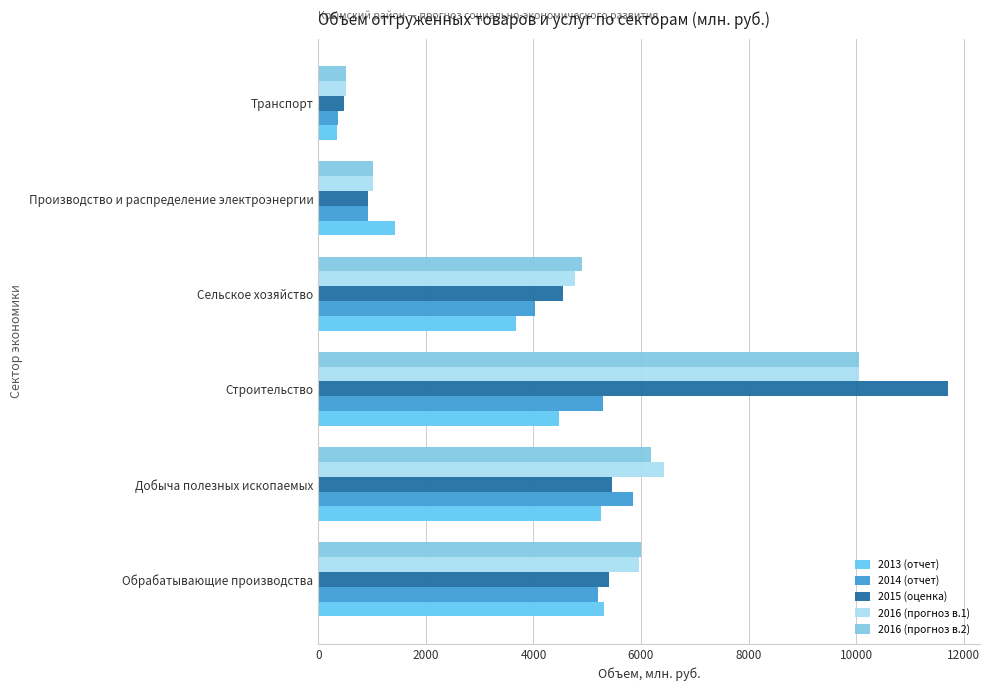

At which label does 2015 (оценка) reach its minimum?

Транспорт